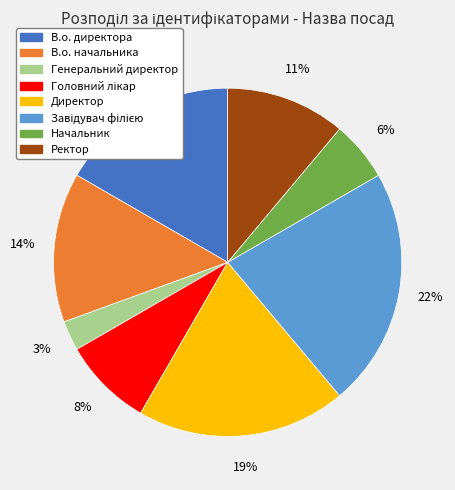

How many segments does this pie chart have?

8